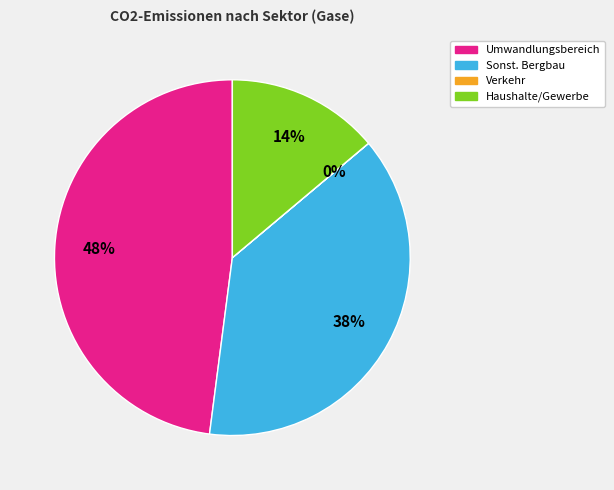

What percentage is the Sonst. Bergbau slice, to the nearest percent?

38%